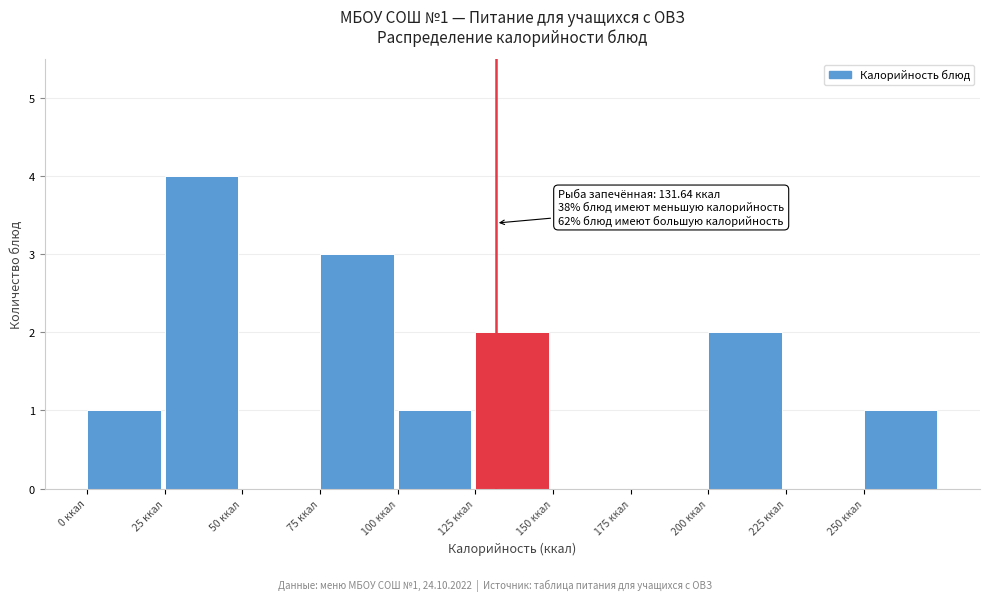

Which range on the x-axis has the tallest bar?

25 to 50